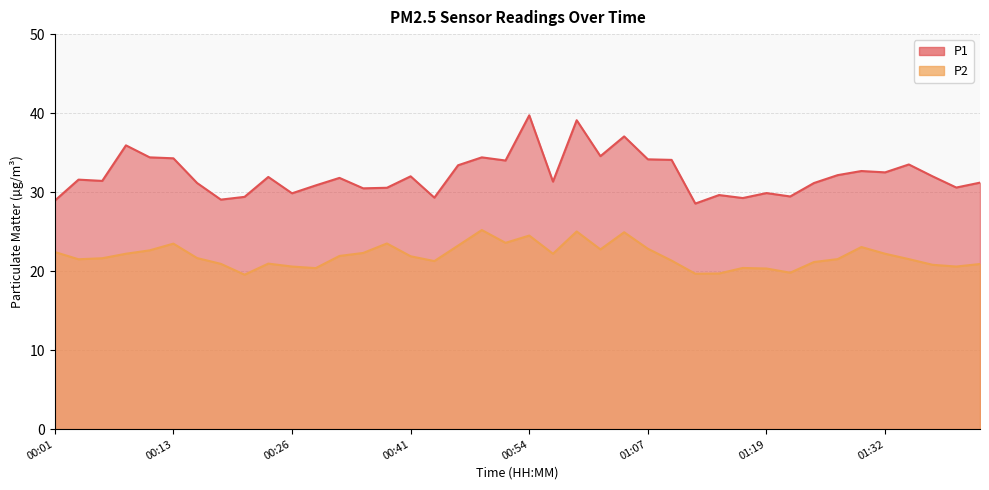

The P1 series shows 39.7 at 00:54. True or false?

True